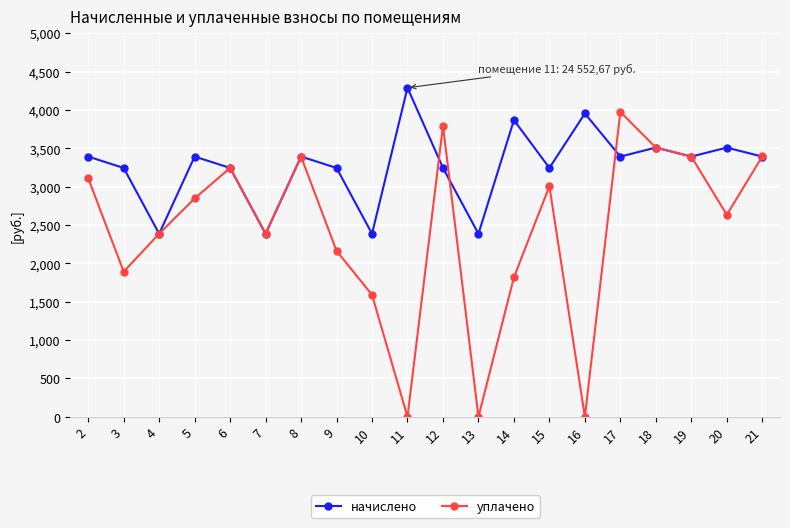

Count the number of categories in the chart.

20